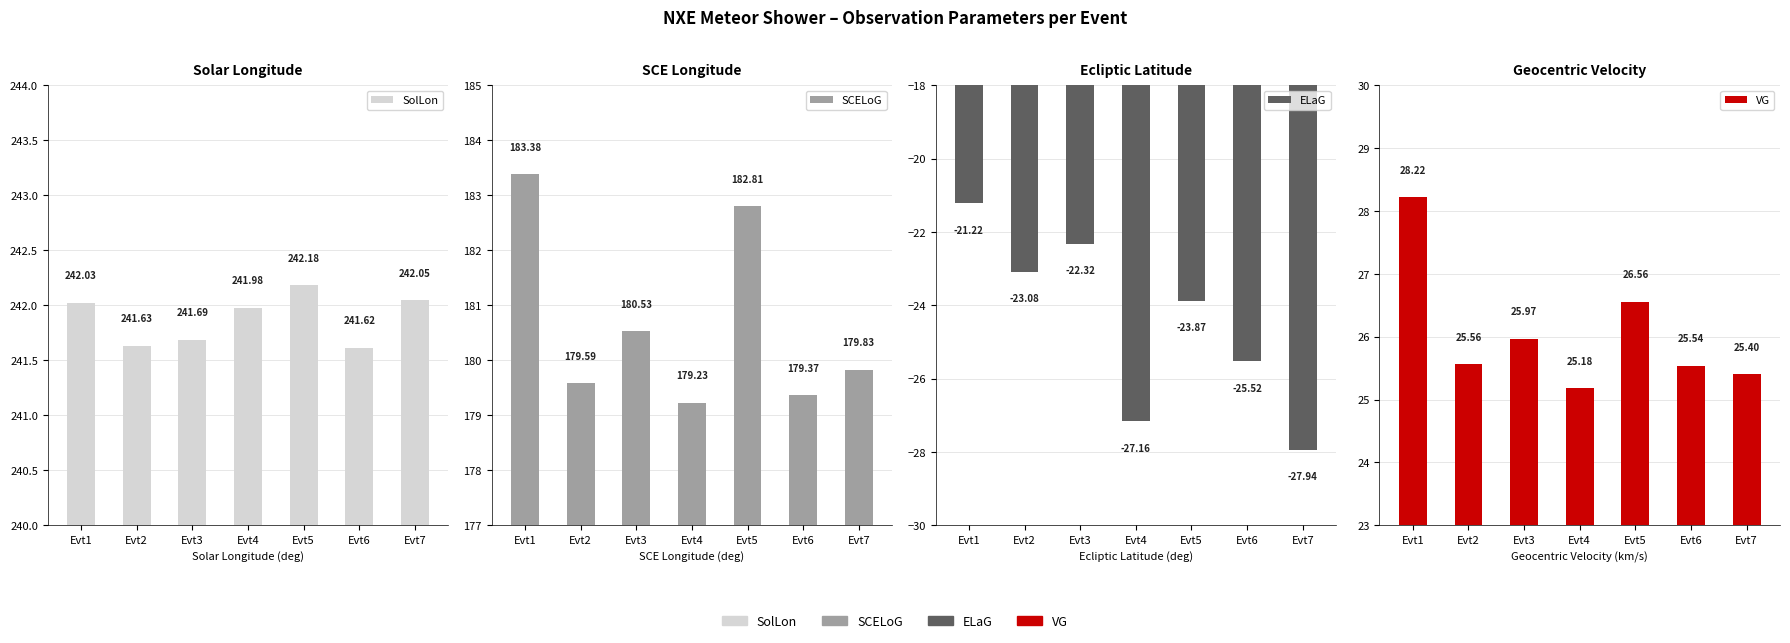

What is the value of the ELaG bar at the 3rd from the left?

-22.3